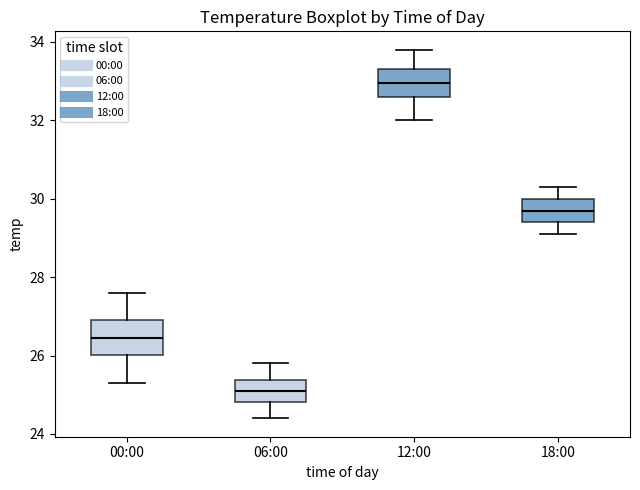

Reading left to right, transcribe this box plot: for each box, give where its median line is, the range the box spans, and where its two whiskers end, as read against the y-axis. The values are not printed on the chart, so give them approximately, as read against the axis.

00:00: median 26.4, box 26.0 to 27.0, whiskers 25.4 to 27.6
06:00: median 25.2, box 24.8 to 25.4, whiskers 24.4 to 25.8
12:00: median 33.0, box 32.6 to 33.4, whiskers 32.0 to 33.8
18:00: median 29.8, box 29.4 to 30.0, whiskers 29.2 to 30.4